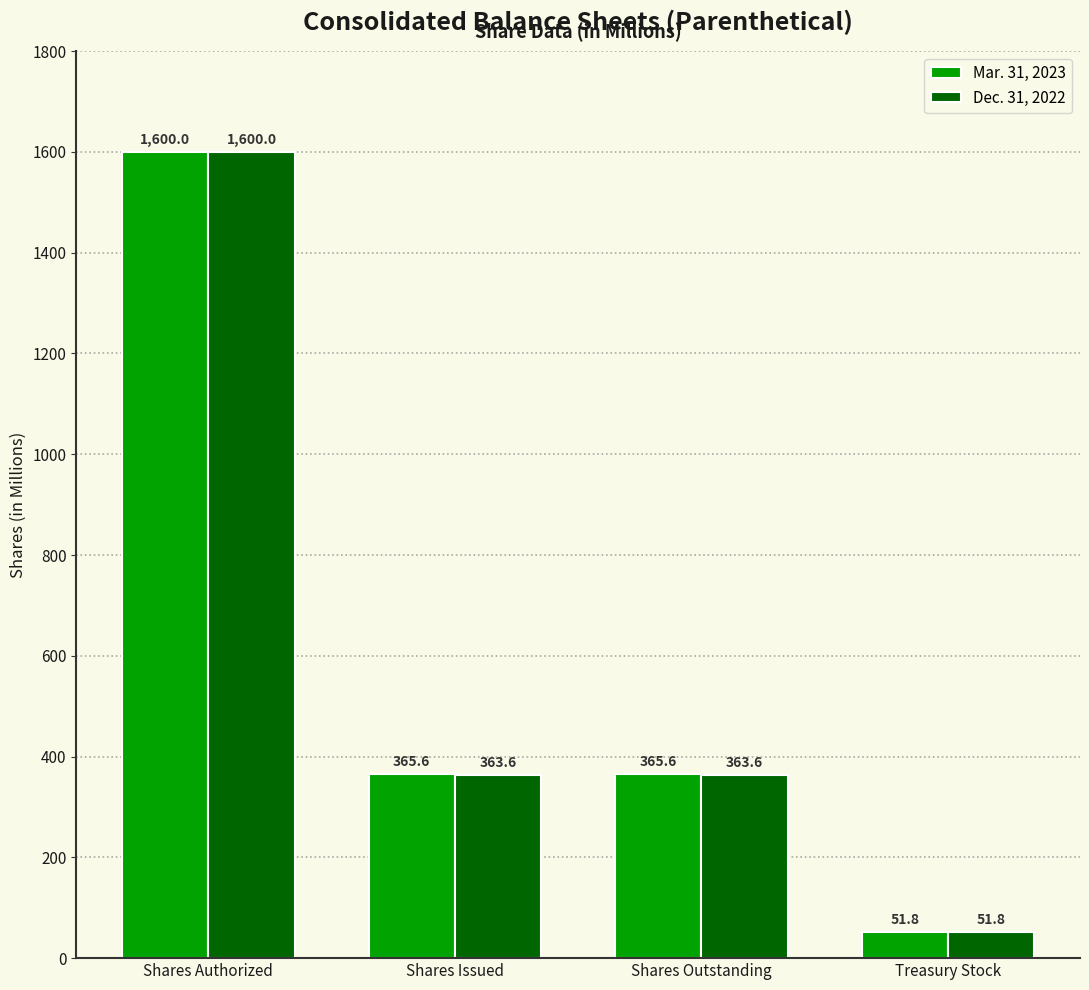

At which label does Mar. 31, 2023 reach its peak?

Shares Authorized